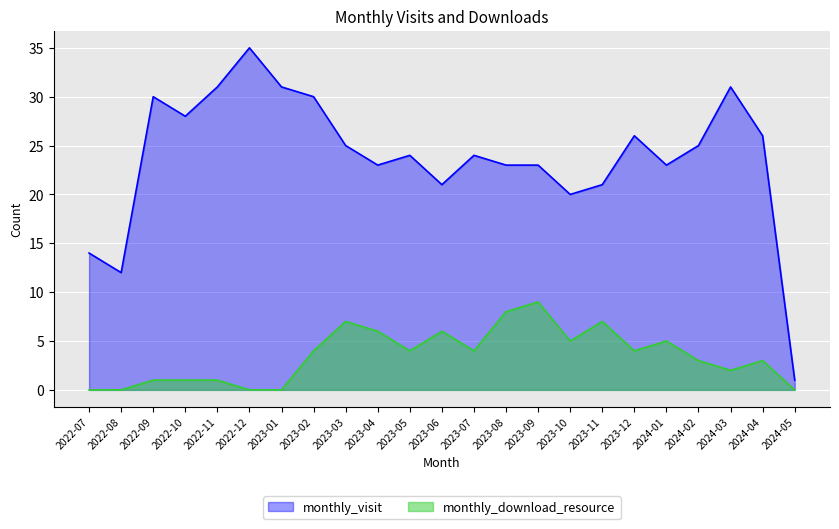

Reading left to right, extract all data points from this chart.

monthly_visit: 14	12	30	28	31	35	31	30	25	23	24	21	24	23	23	20	21	26	23	25	31	26	1
monthly_download_resource: 0	0	1	1	1	0	0	4	7	6	4	6	4	8	9	5	7	4	5	3	2	3	0